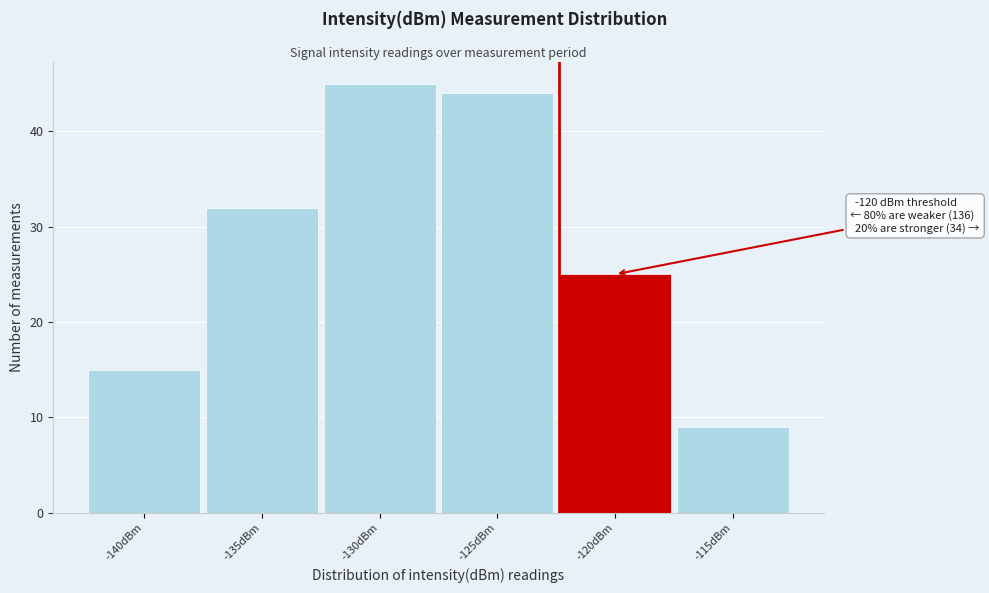

Reading left to right, extract all data points from this chart.

-140dBm=15	-135dBm=32	-130dBm=45	-125dBm=44	-120dBm=25	-115dBm=9